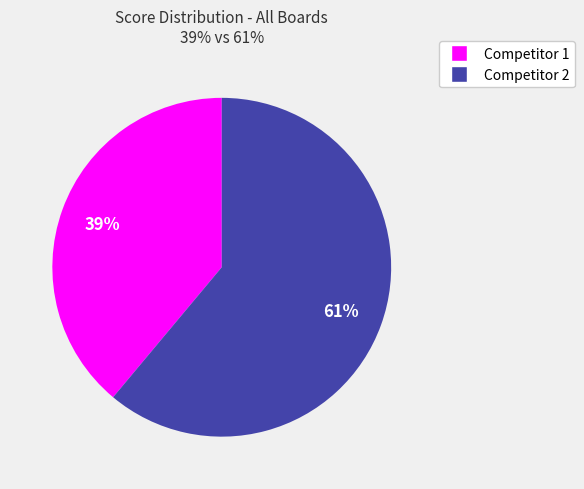

Does any single category account for the majority?

Yes